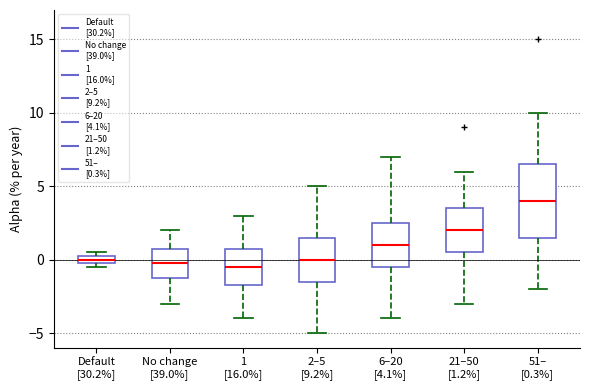

Where does the lower whisker of the box for No change [39.0%] end on the y-axis? The values are not printed on the chart, so give them approximately, as read against the axis.

-3.0